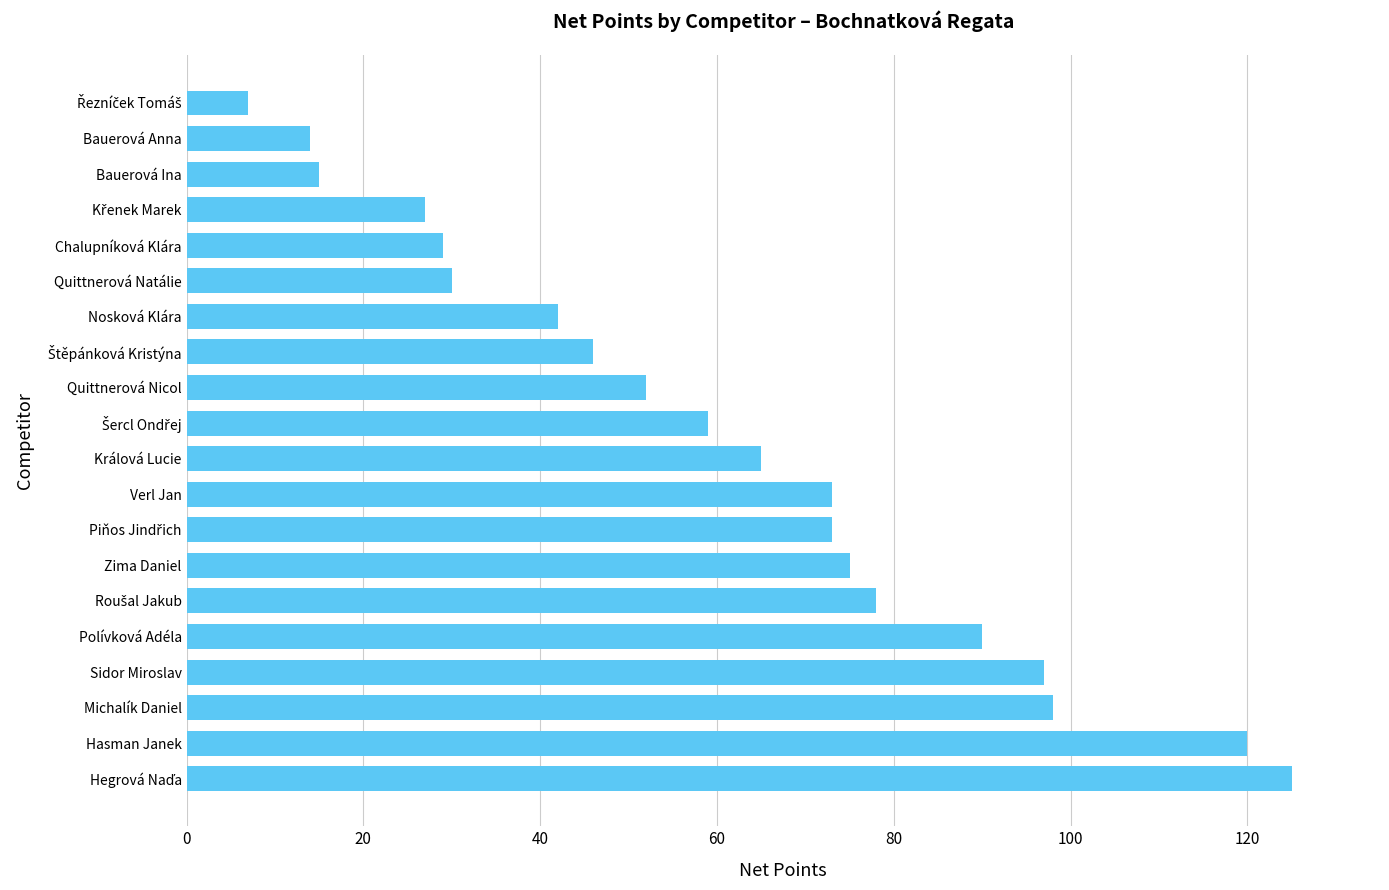

How many distinct data groups are displayed?

1